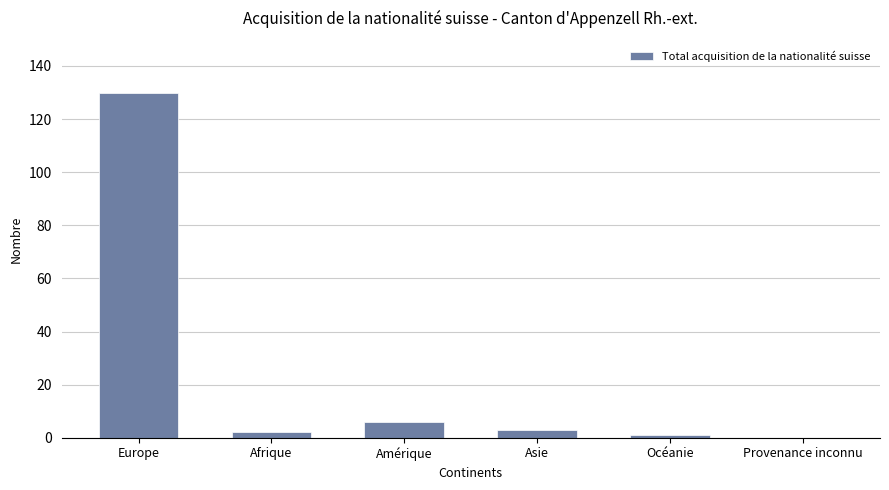

How many distinct data groups are displayed?

1